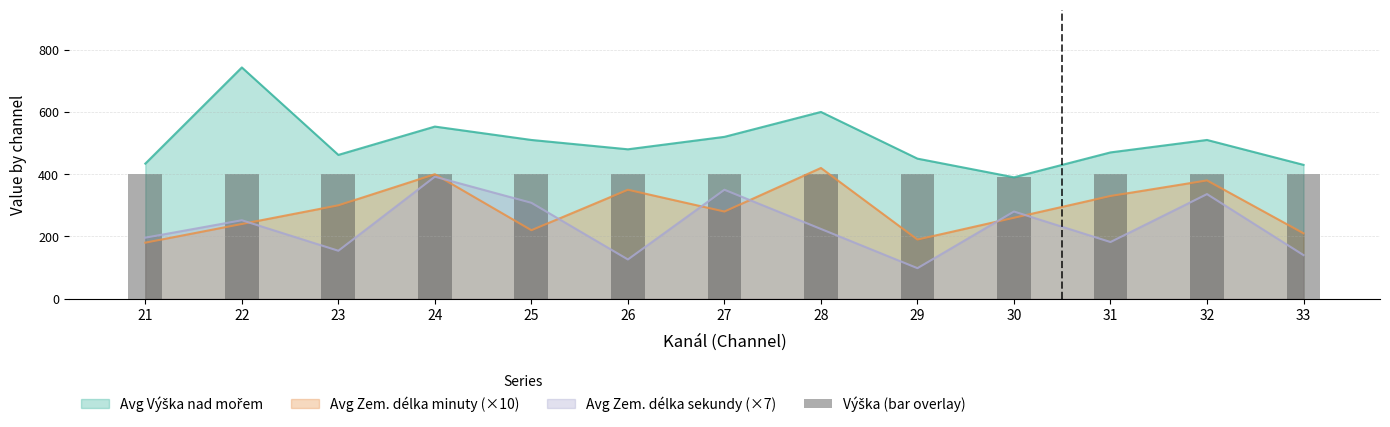

The Avg Zem. délka minuty (×10) series shows 669 at 24. True or false?

False